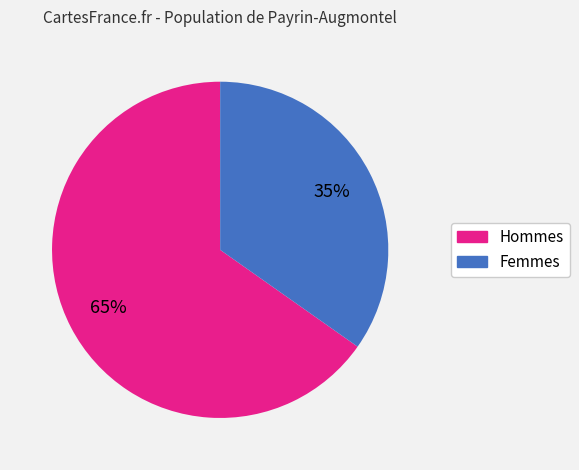

To the nearest percent, what is the average slice percentage?

50%